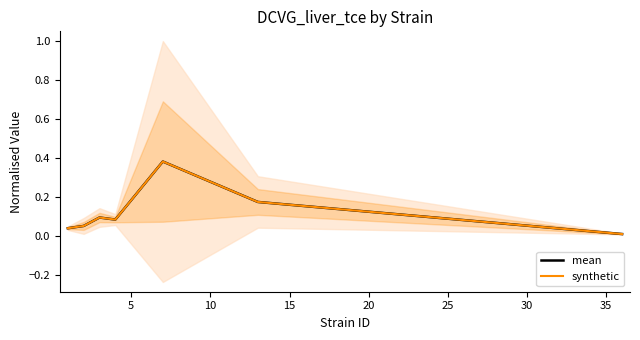

Rank the series at 30 from highest to lowest value.

mean, synthetic